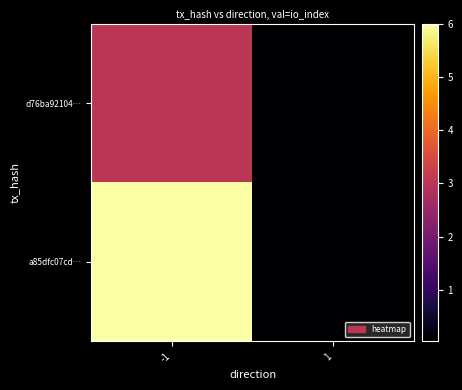

Reading left to right, extract all data points from this chart.

d76ba92104…: -1=3.0	1=0.0
a85dfc07cd…: -1=6.0	1=0.0